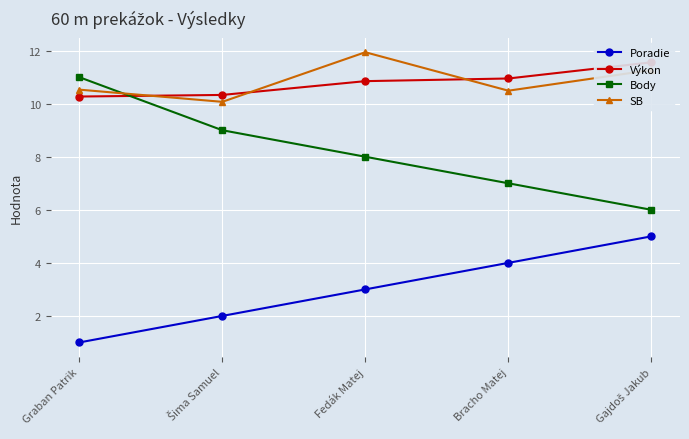

List the labels in order of Body value, largest first.

Graban Patrik, Šima Samuel, Fedák Matej, Bracho Matej, Gajdoš Jakub